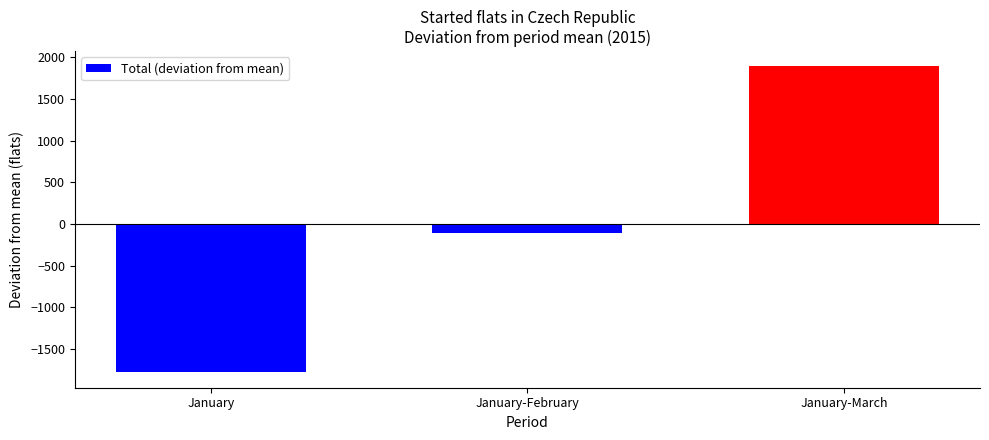

What is the difference between the maximum and second lowest values?

2002